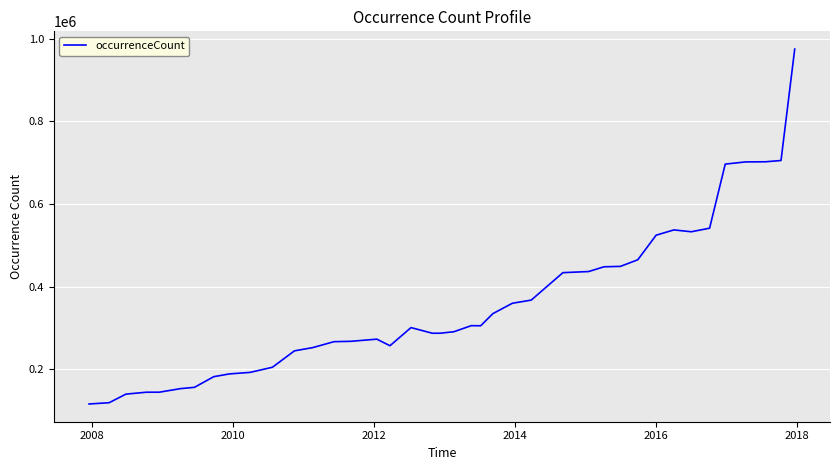

What is the minimum value shown in the chart?

116254